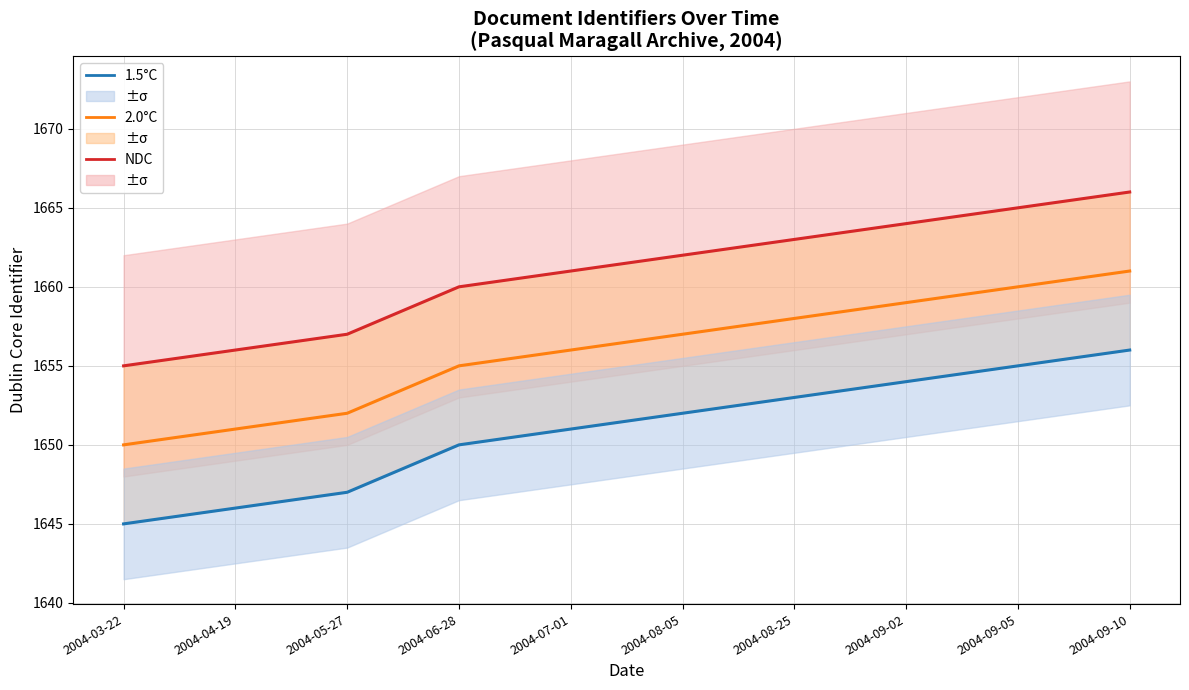

Rank the series at 2004-09-05 from lowest to highest value.

1.5°C, 2.0°C, NDC